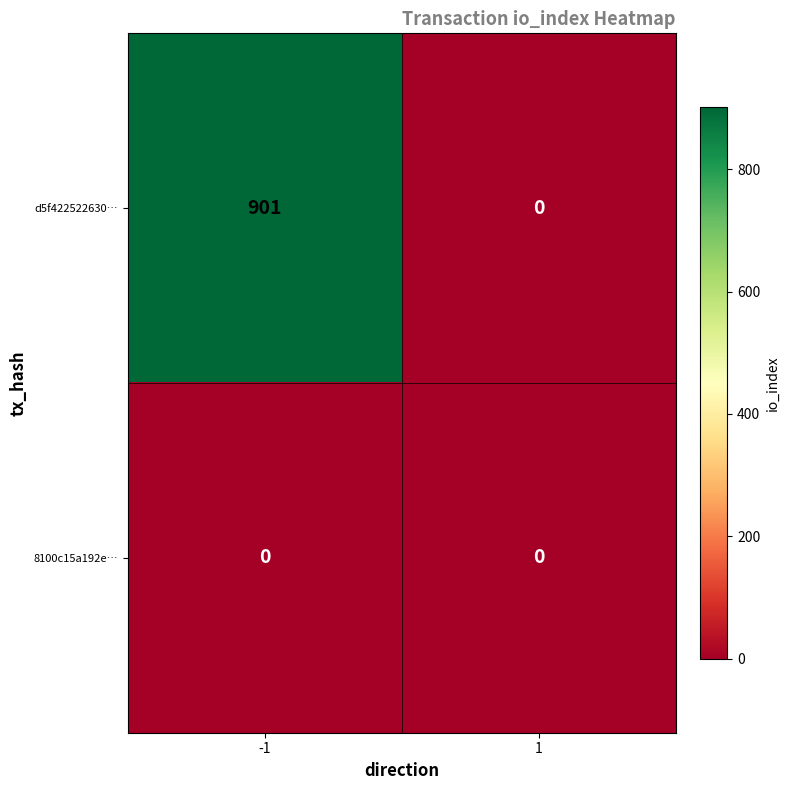

What is the greatest value displayed?

901